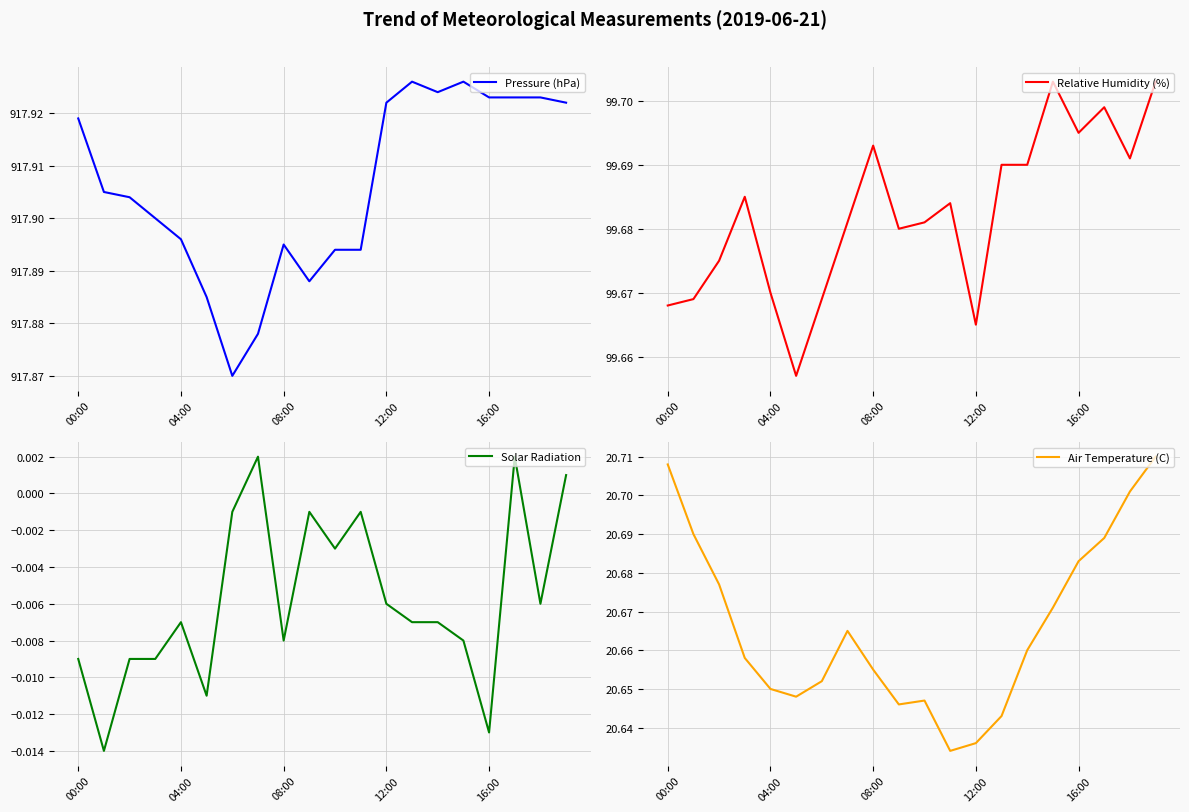

Is this an area chart (filled region under the line)?

No